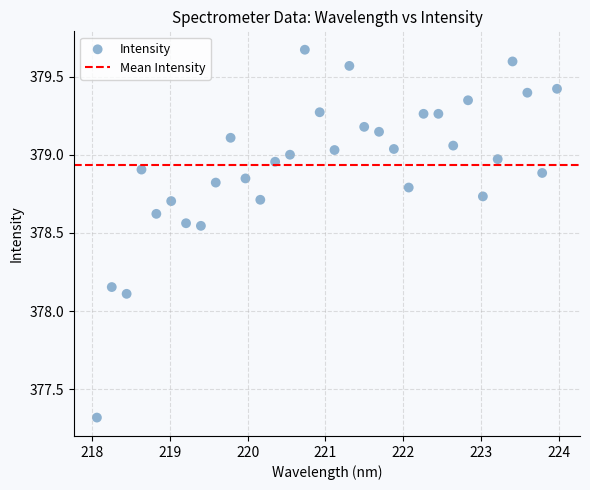

What Y value in the scatter plot is closest to 378?

378.1